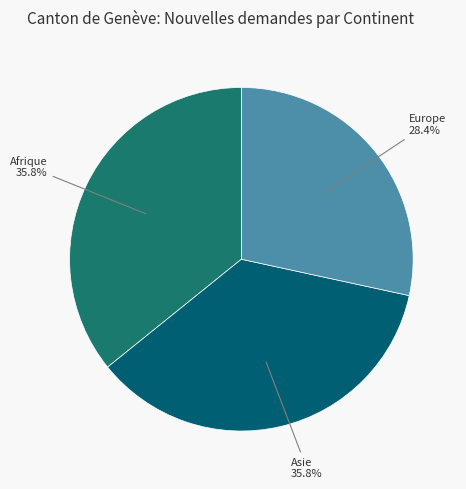

Does Afrique represent more than half of the total?

No